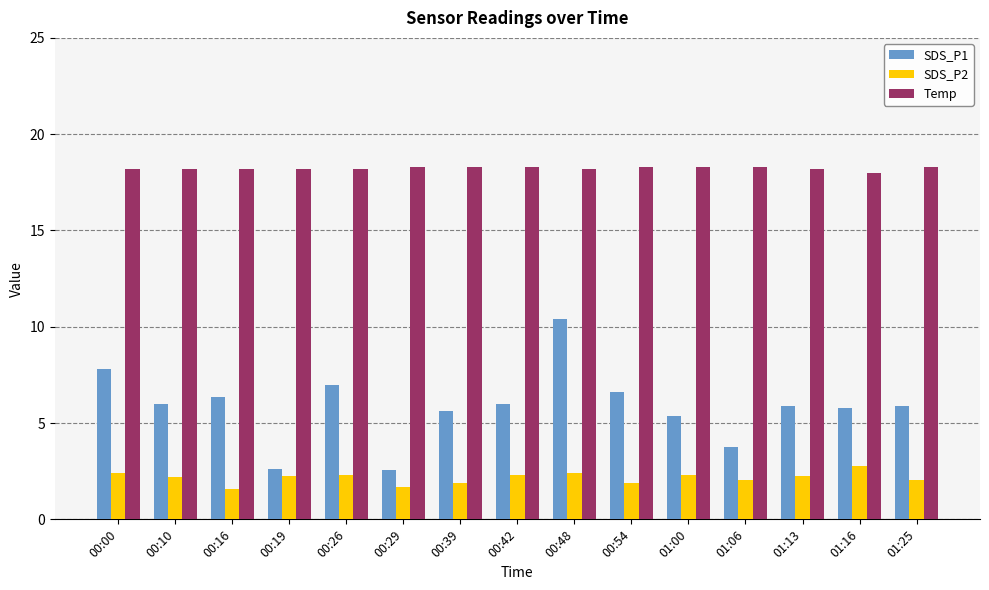

What is the lowest value of the SDS_P2 series?

1.6